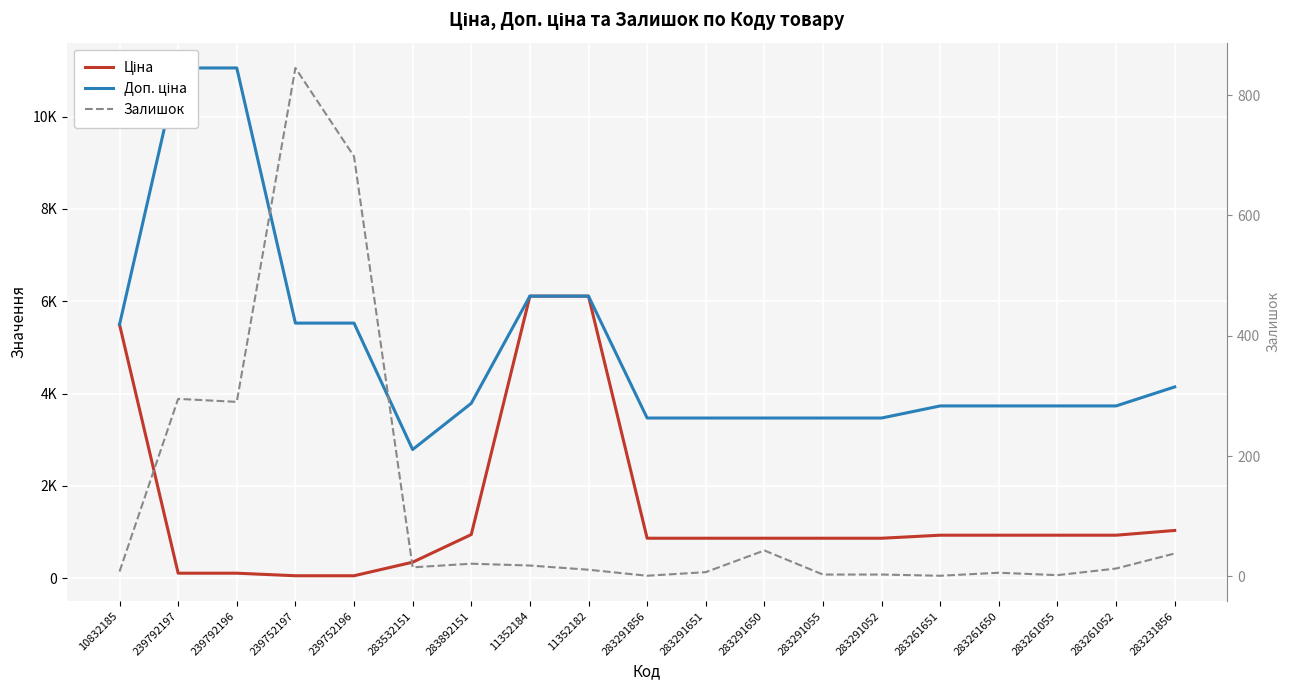

Read the Ціна value at 283291650.

868.0